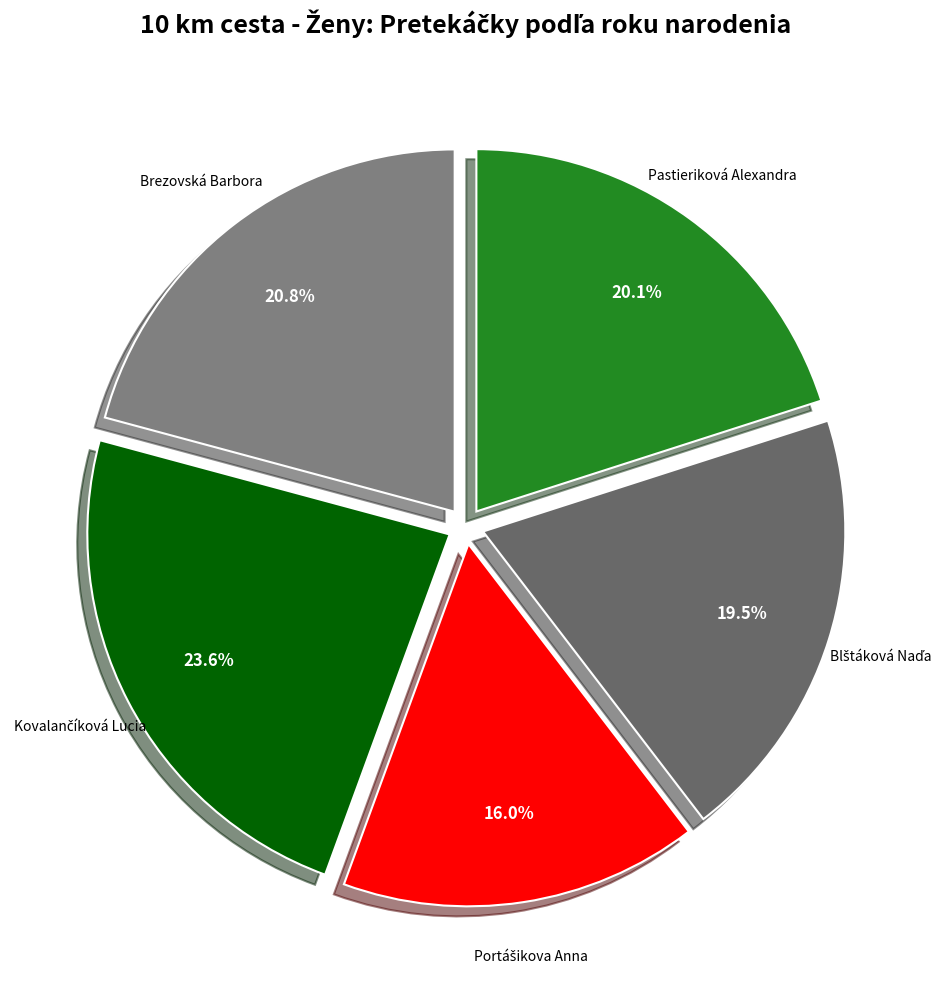

Which slice is the largest?

Kovalančíková Lucia